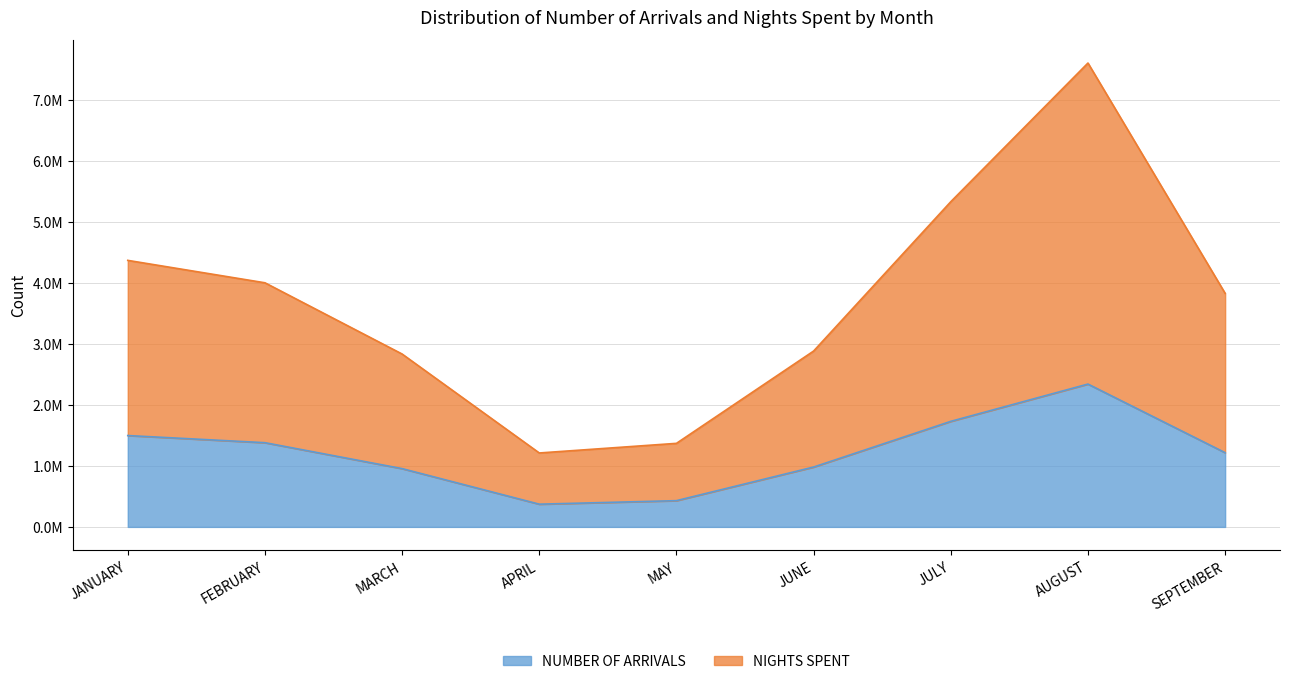

What is the label of the 4th point from the right?

JUNE